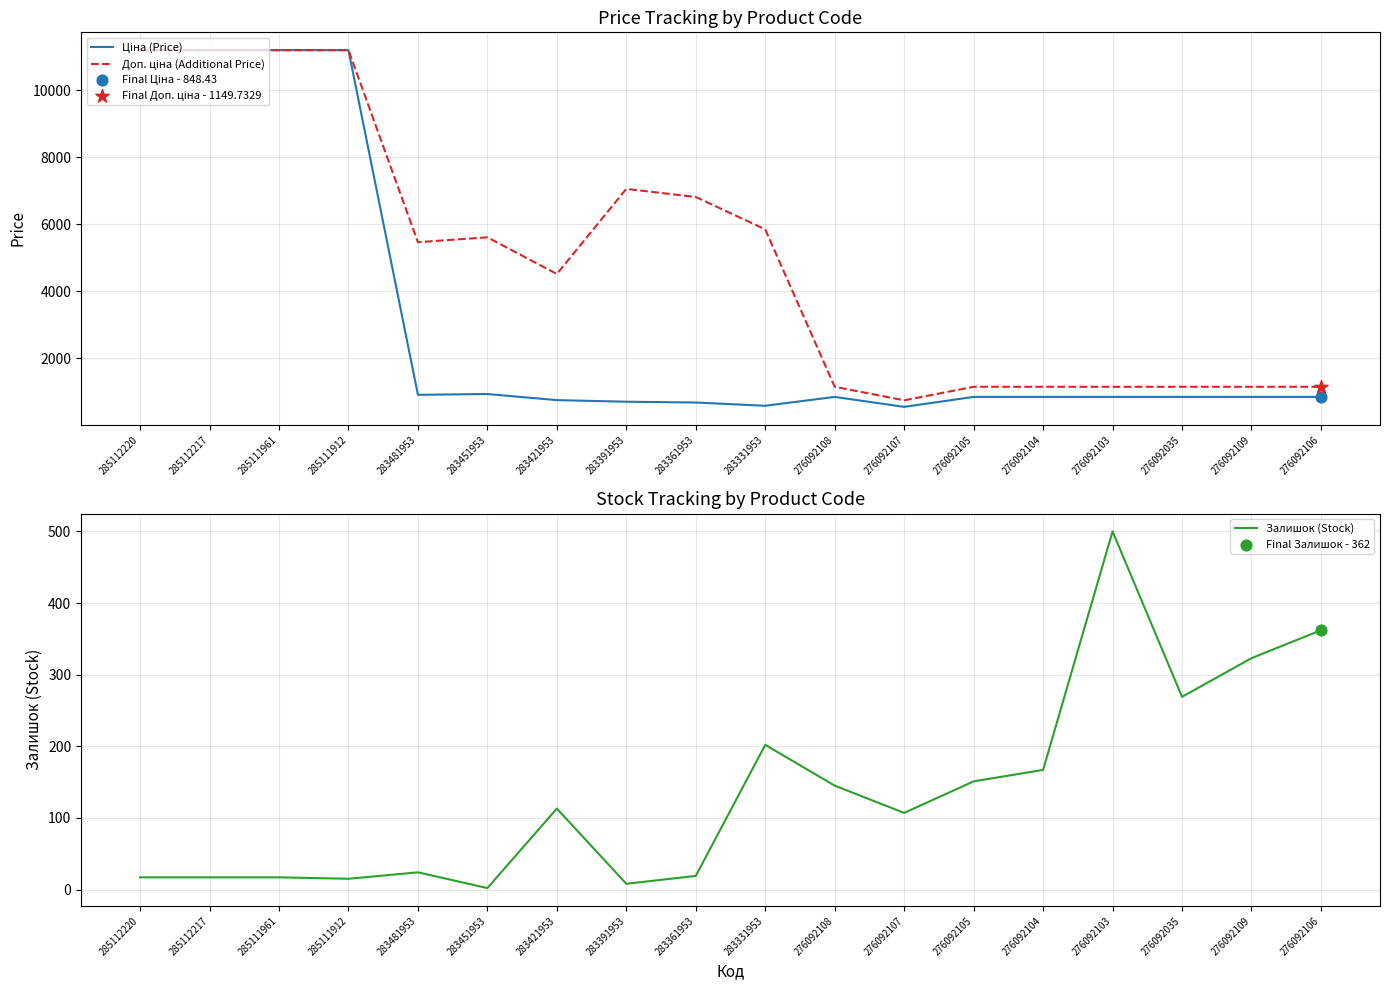

Which series has the largest total across all categories?

Доп. ціна (Additional Price)